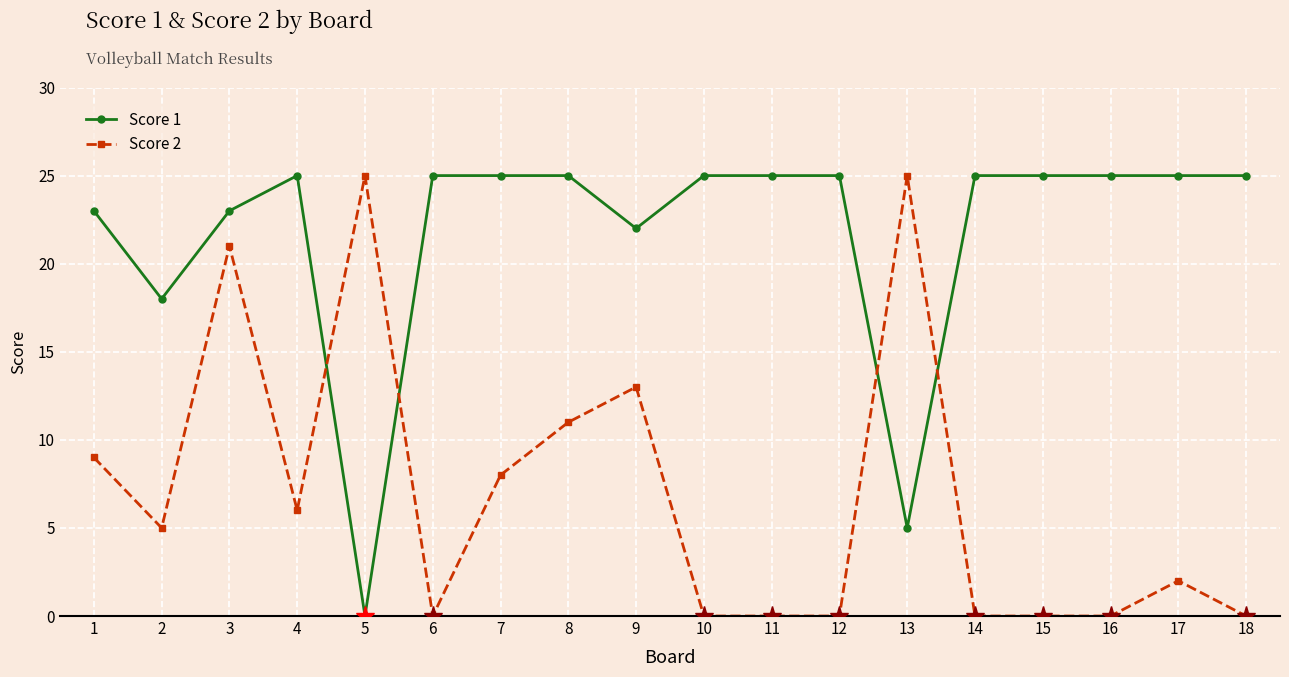

Is this an area chart (filled region under the line)?

No